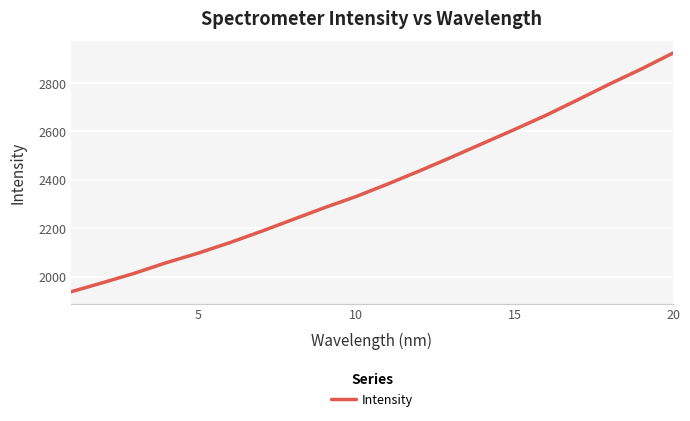

Does the chart display data point markers on the line(s)?

No